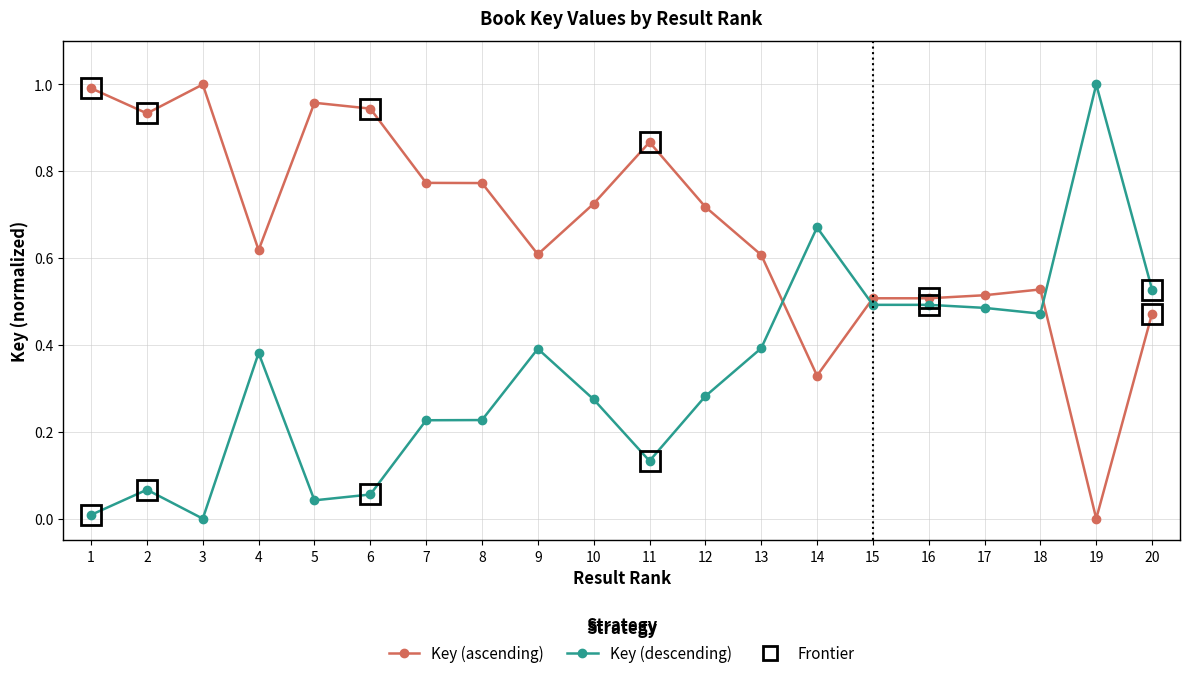

The Key (descending) series shows 1.3 at 19. True or false?

False